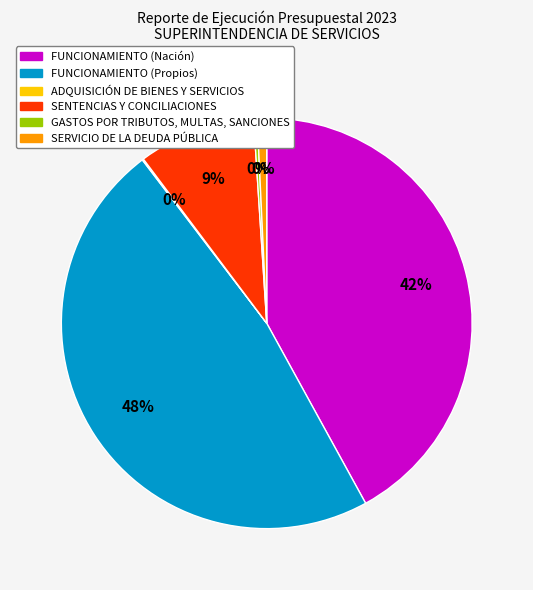

What is the largest slice in the pie chart?

FUNCIONAMIENTO (Propios)